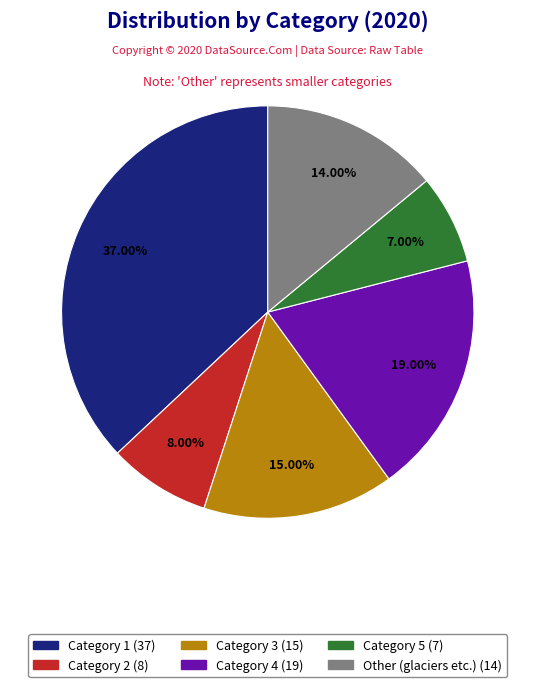

What percentage is NOT represented by Category 4?

81.0%